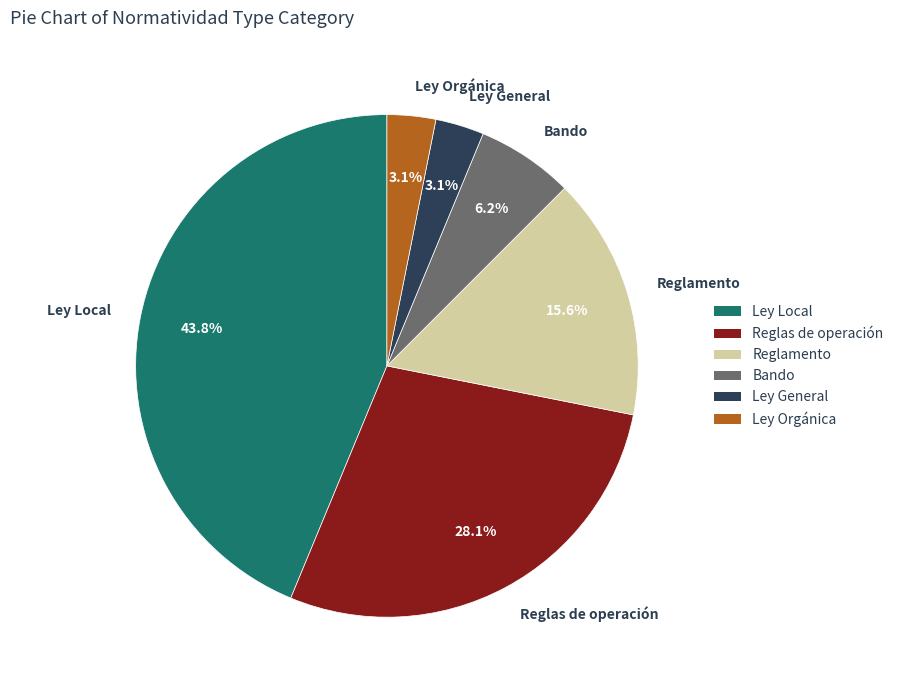

Is there any slice that represents more than half of the pie?

No